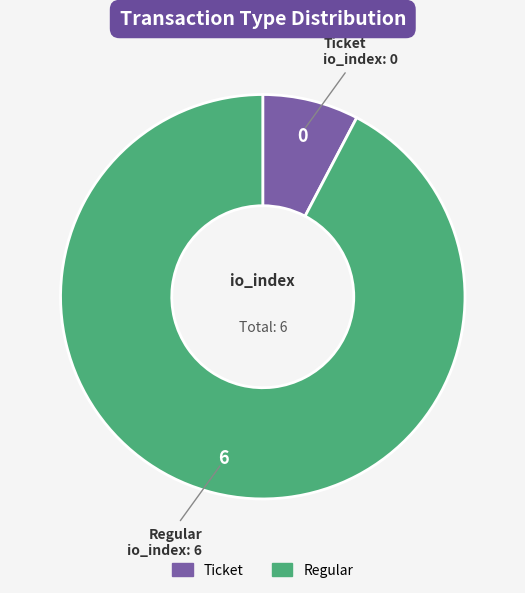

The Ticket slice represents 8% of the pie. True or false?

True